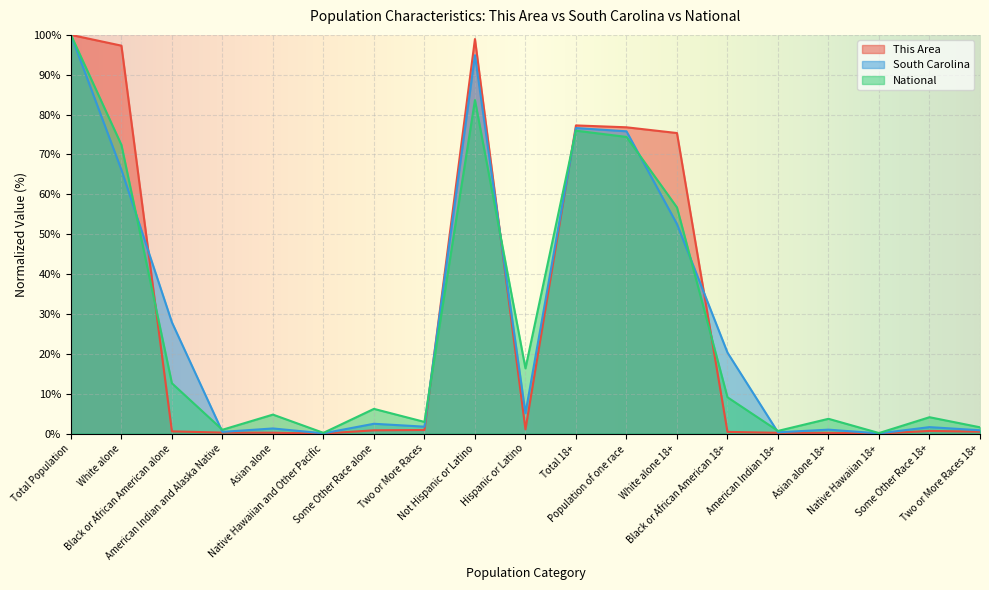

What is the difference between the maximum and second lowest values in the This Area series?

100.0